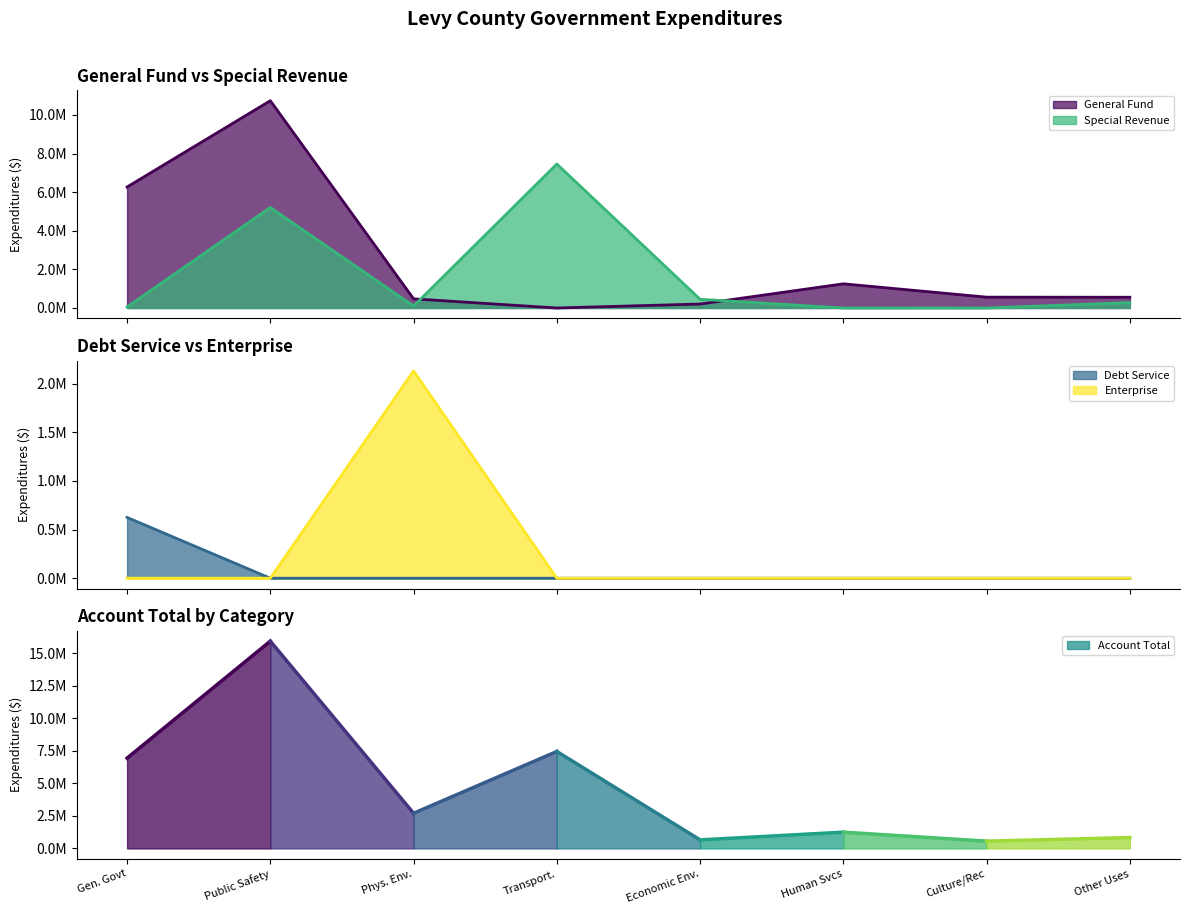

At which category is the sum across all series the highest?

Public Safety